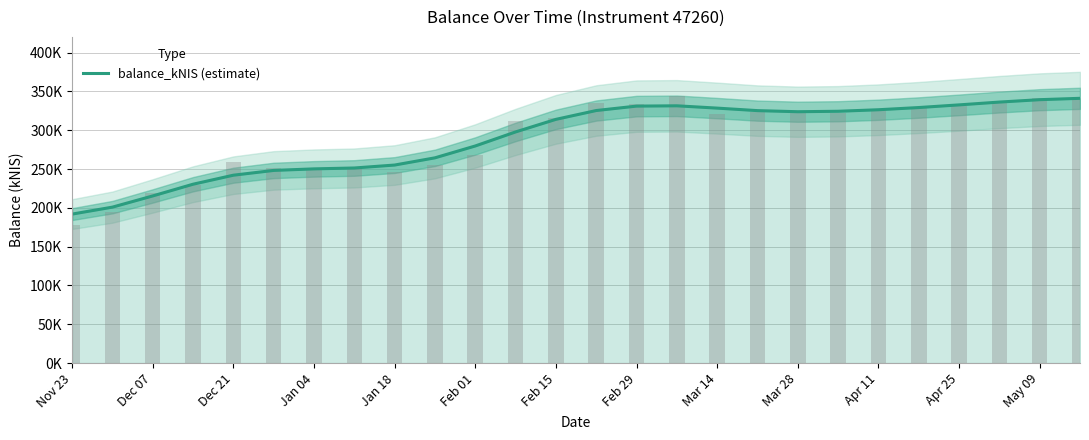

The value at Feb 29 is 331160.6. True or false?

True